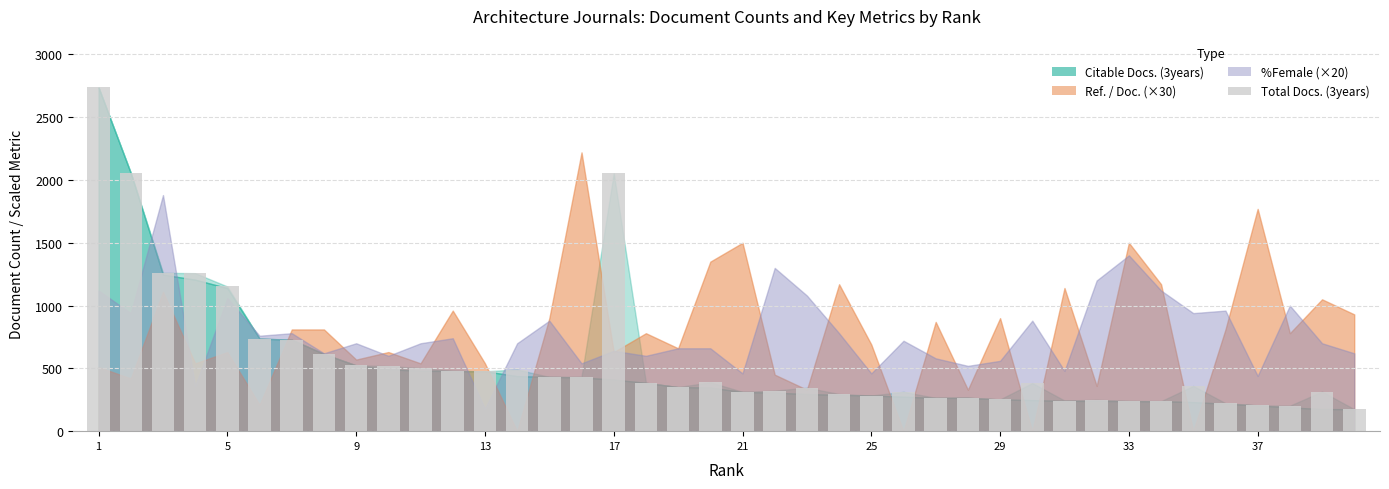

What is the value of the 9th bar from the left?

525